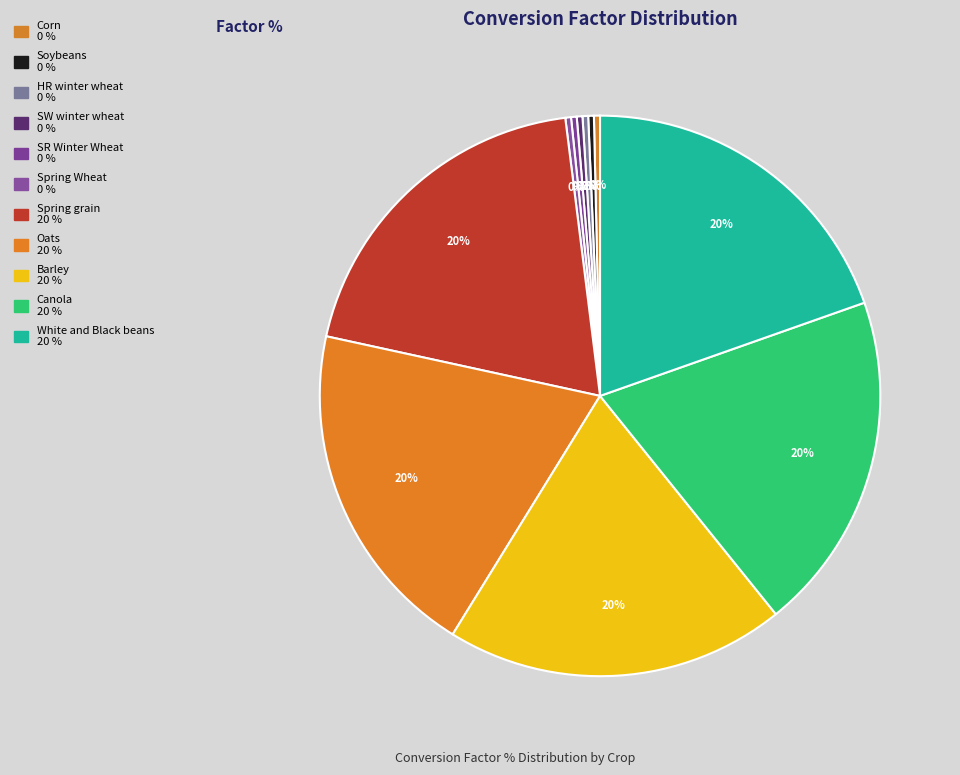

Is it true that HR winter wheat is 0% of the pie?

True